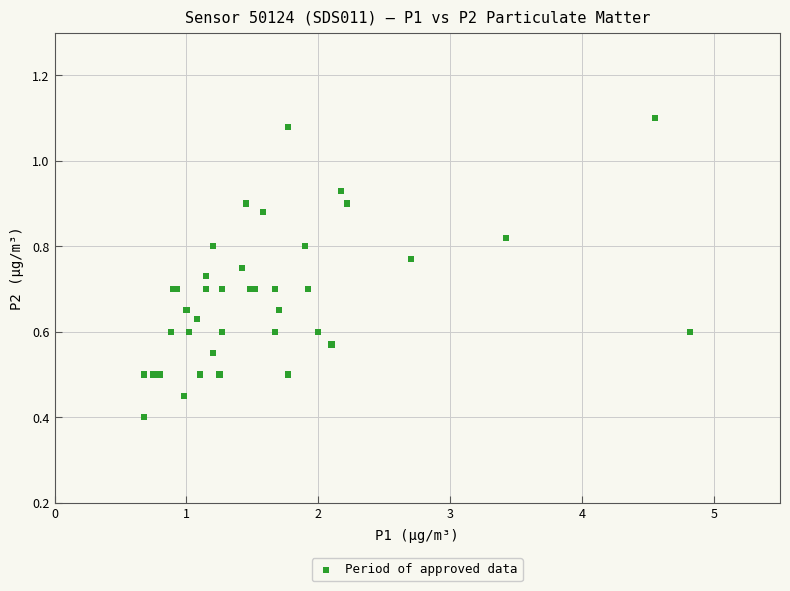

What Y value in the scatter plot is closest to 0?

0.4